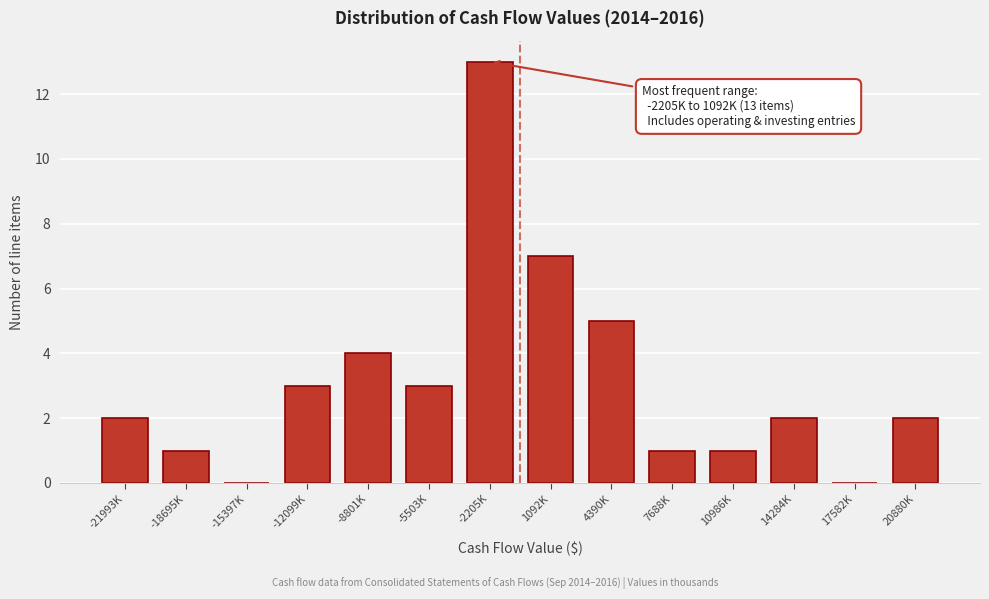

Reading left to right, what are all the values shown in this chart?

-21993K=2	-18695K=1	-15397K=0	-12099K=3	-8801K=4	-5503K=3	-2205K=13	1092K=7	4390K=5	7688K=1	10986K=1	14284K=2	17582K=0	20880K=2